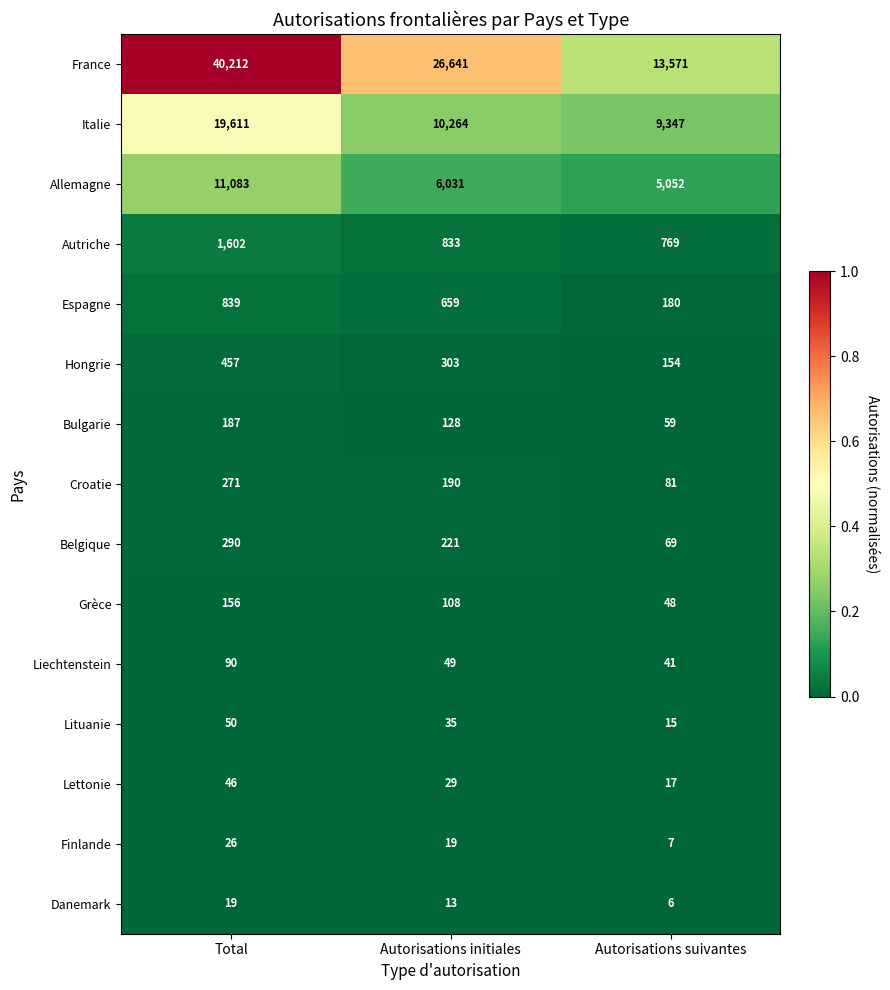

How many data points does each series have?

3